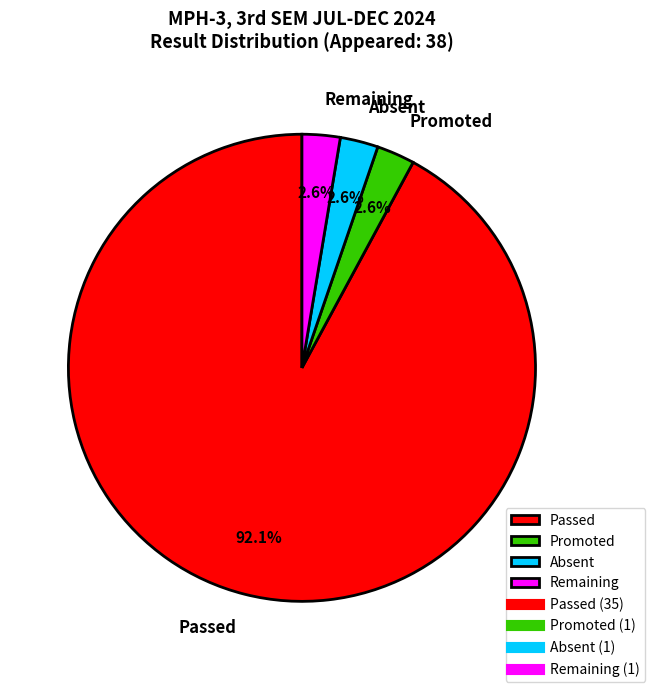

To the nearest percent, what is the average slice percentage?

25%